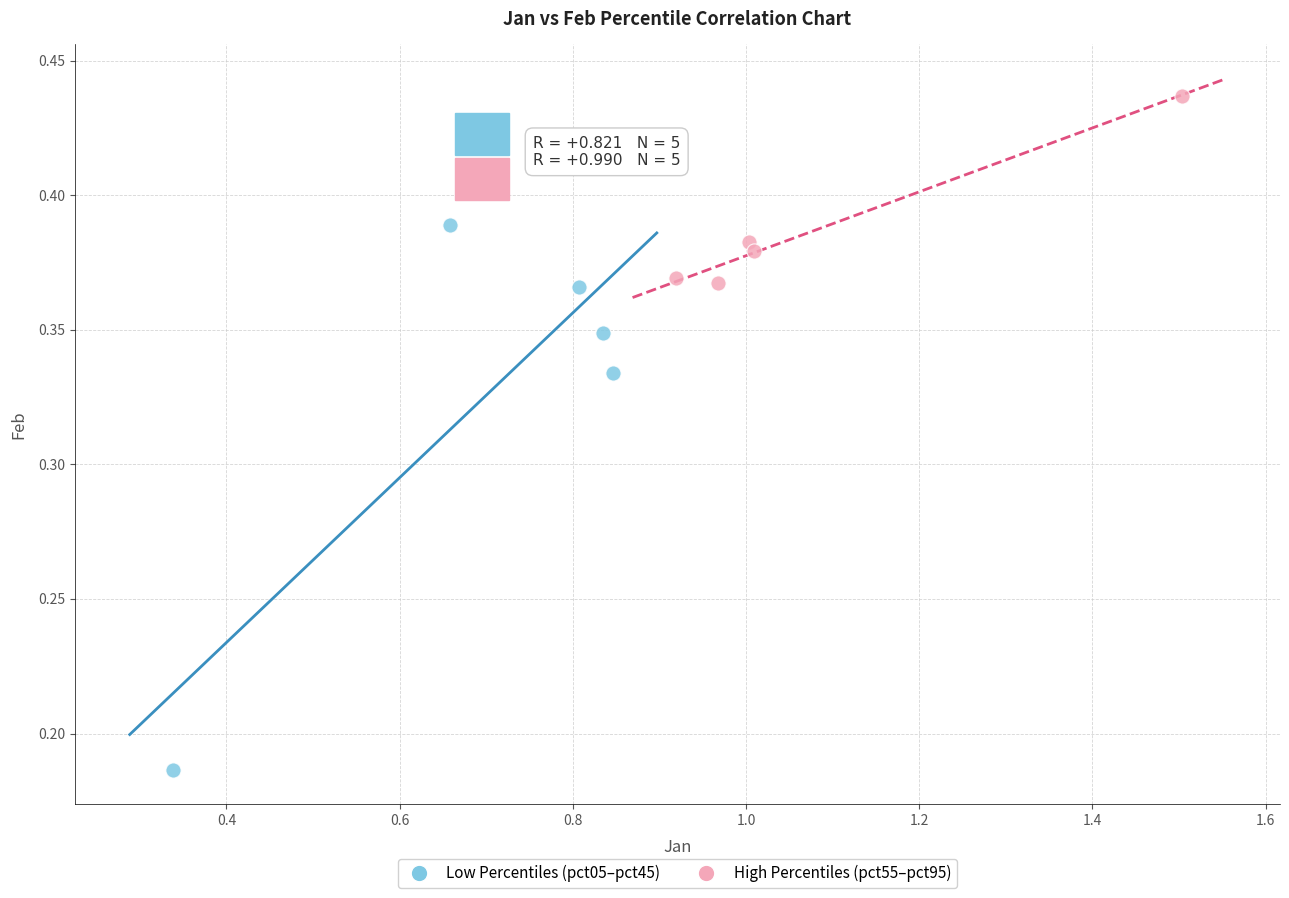

Which series reaches the maximum Y coordinate?

High Percentiles (pct55–pct95)